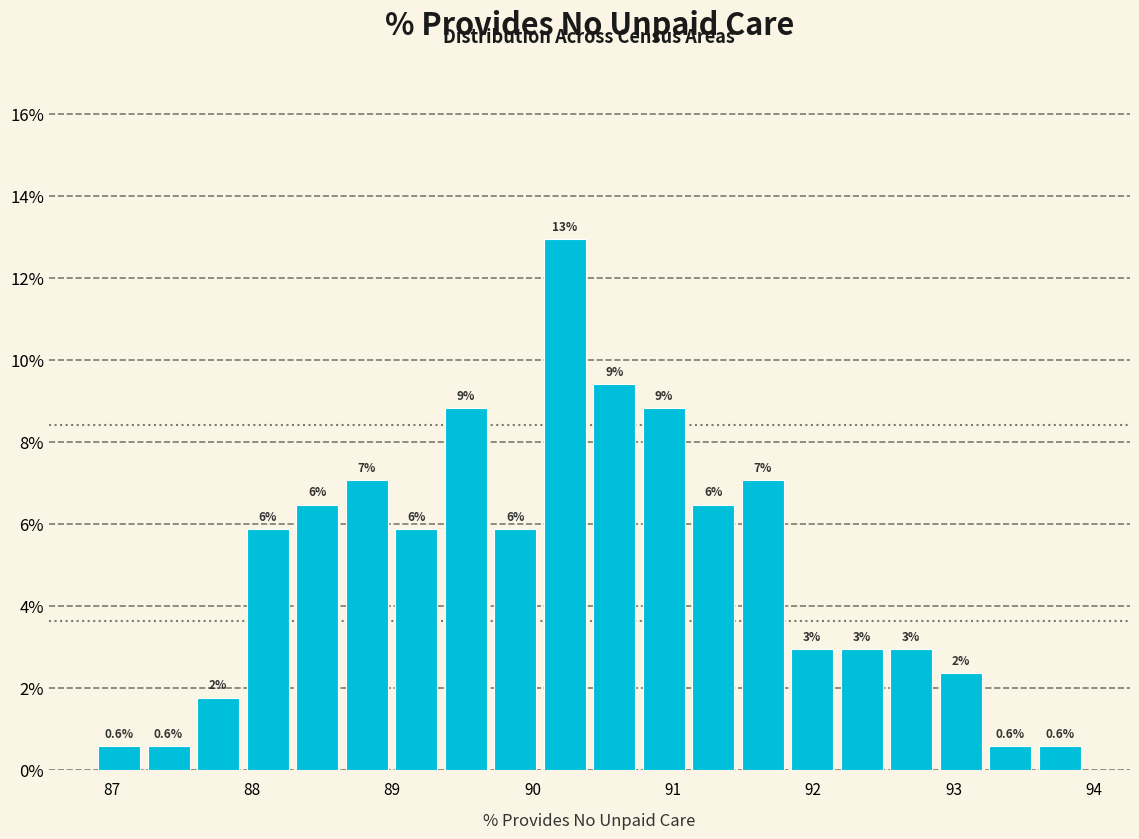

Read against the x-axis, roughly where is the centre of the tallest bar?

90.2